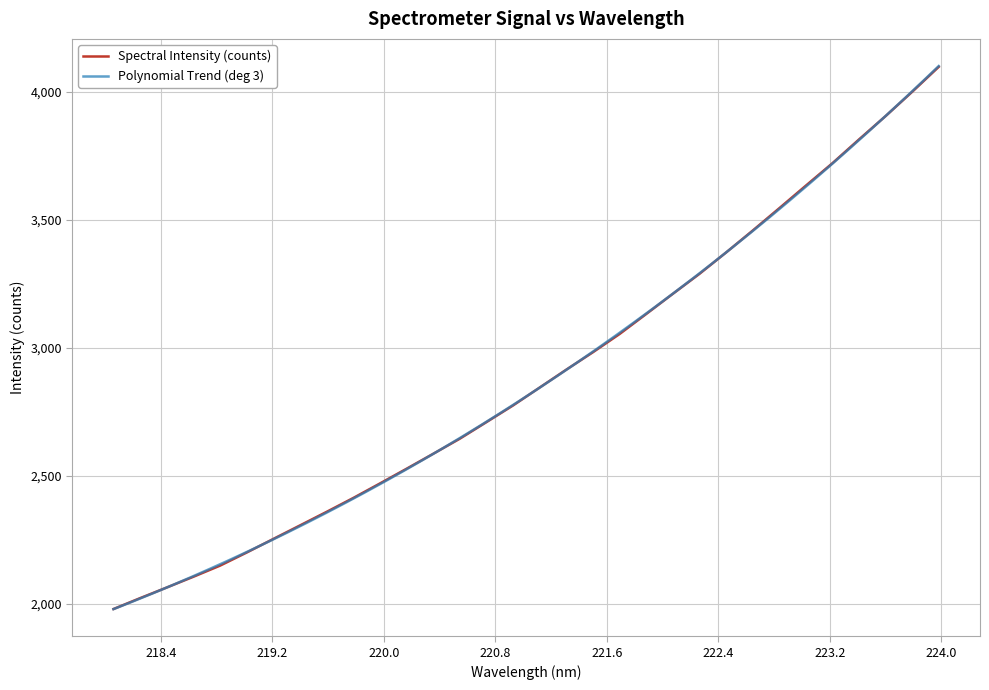

What is the label of the 32nd point from the left?

223.9802